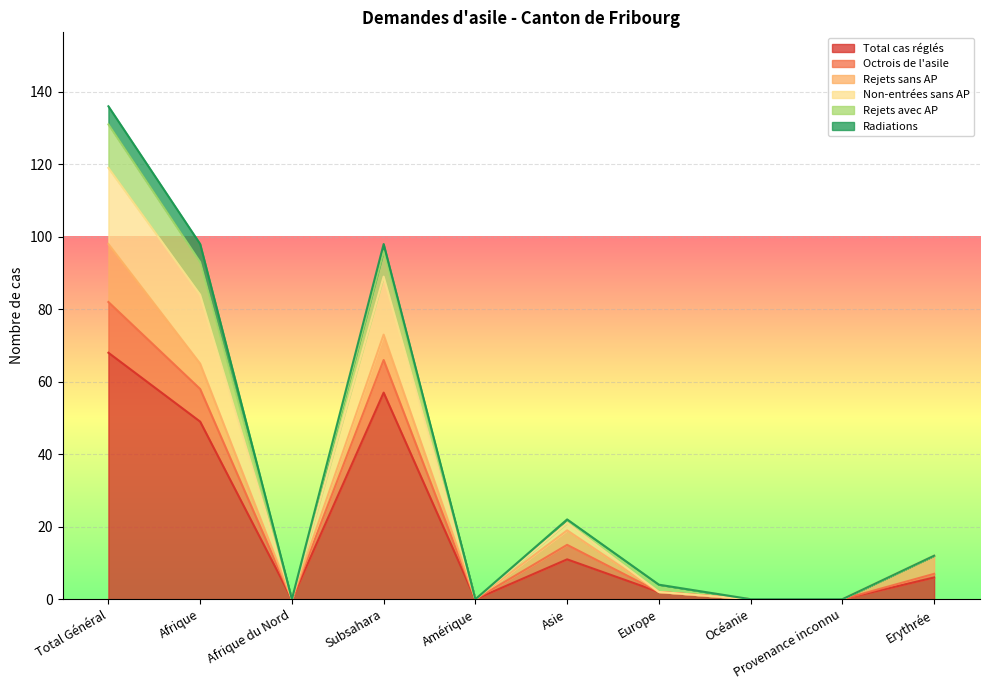

At Océanie, list the series in order from smallest to largest.

Total cas réglés, Octrois de l'asile, Non-entrées sans AP